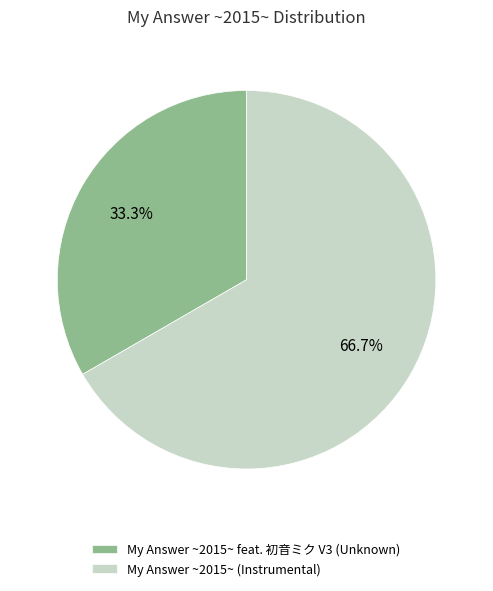

What is the largest slice in the pie chart?

My Answer ~2015~ (Instrumental)